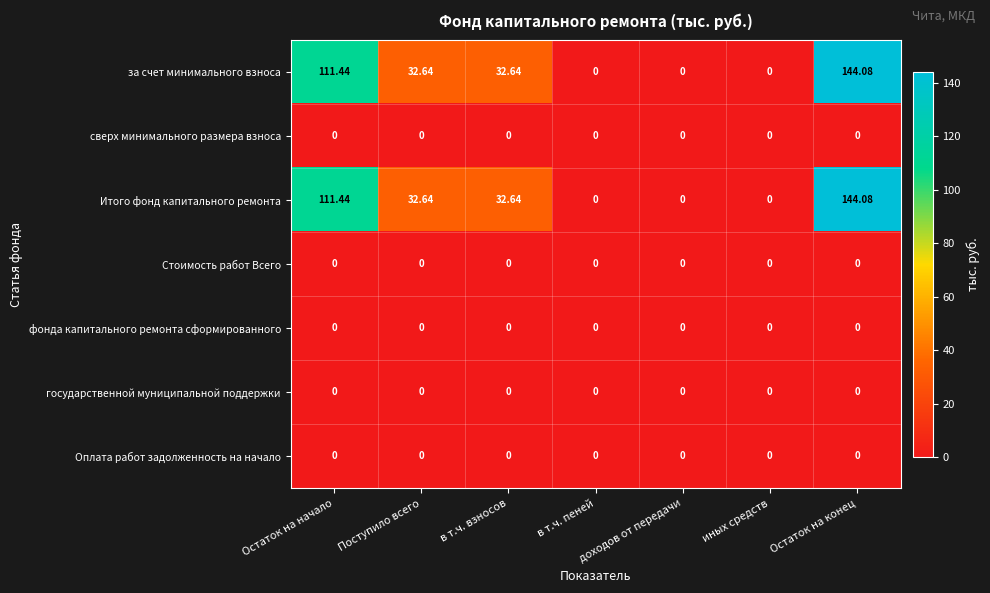

At which category is the sum across all series the highest?

Остаток на конец